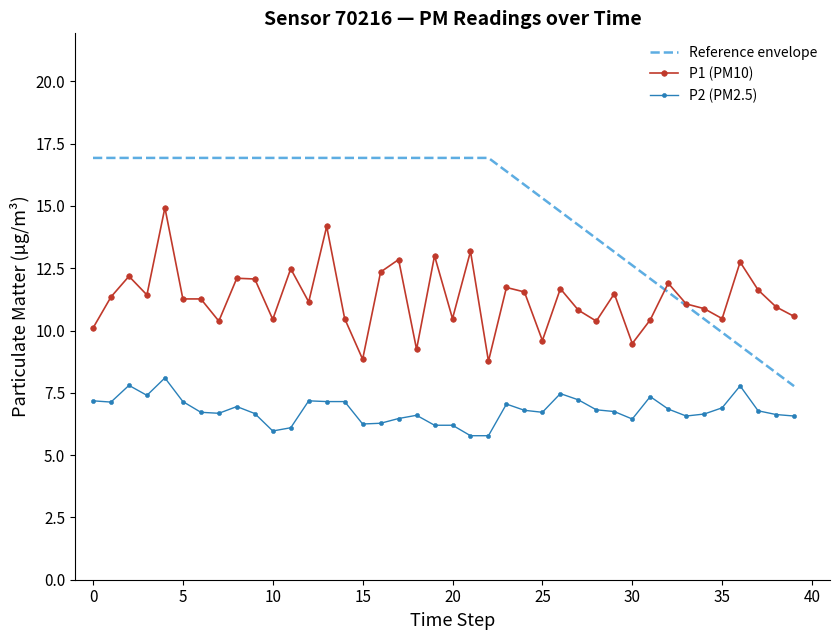

Rank the series by their average value, from highest to lowest.

Reference envelope, P1 (PM10), P2 (PM2.5)